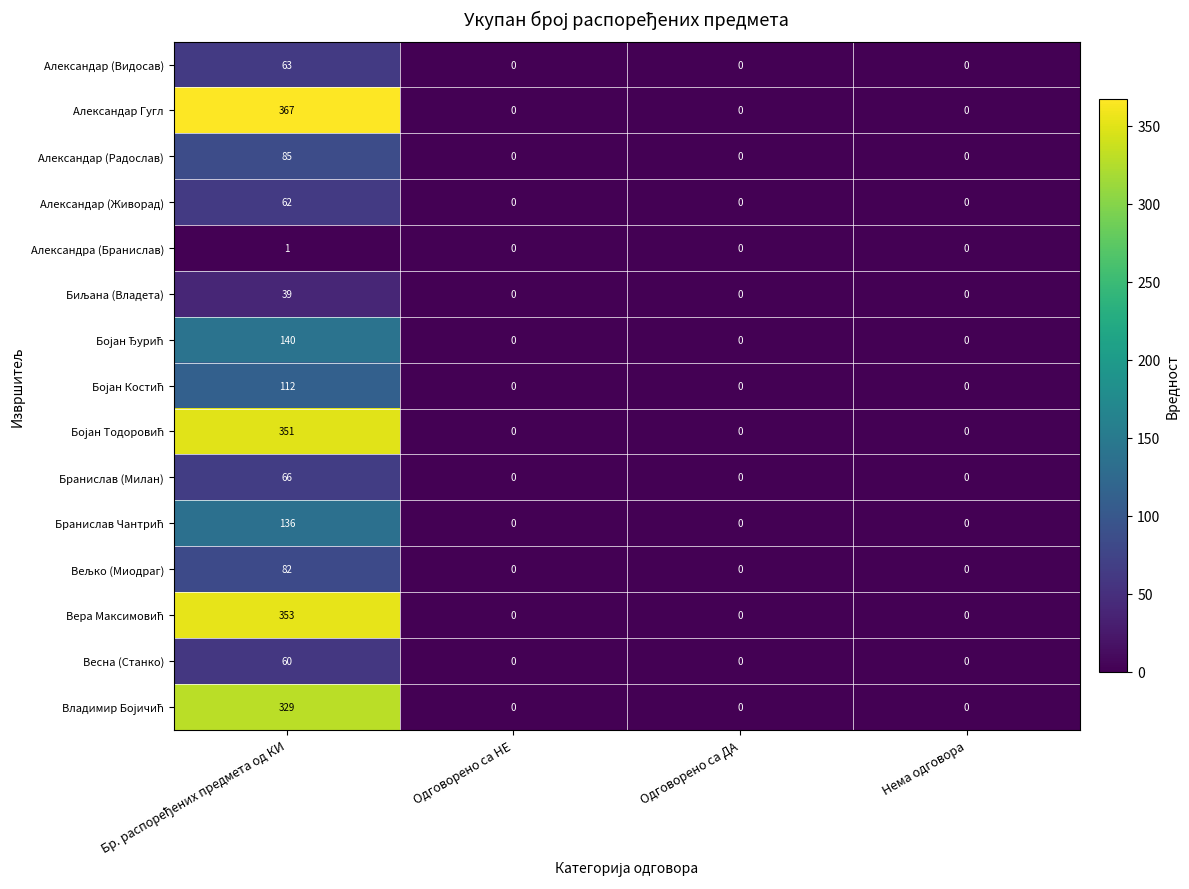

Count the Весна (Станко) values in the range 0 to 60.

4